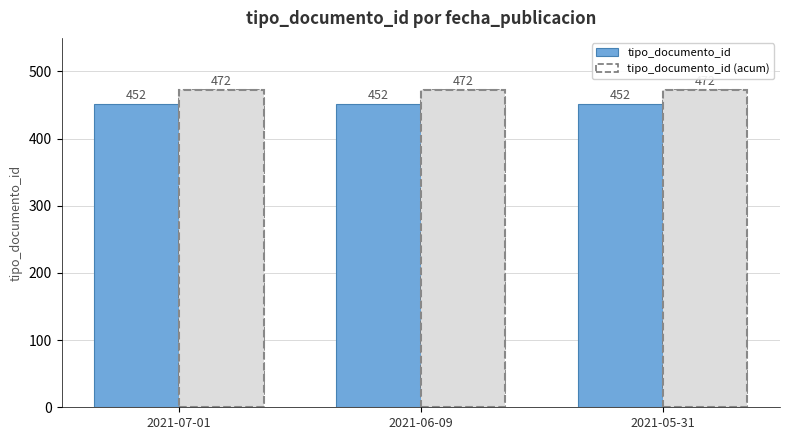

How many series are shown in this chart?

2